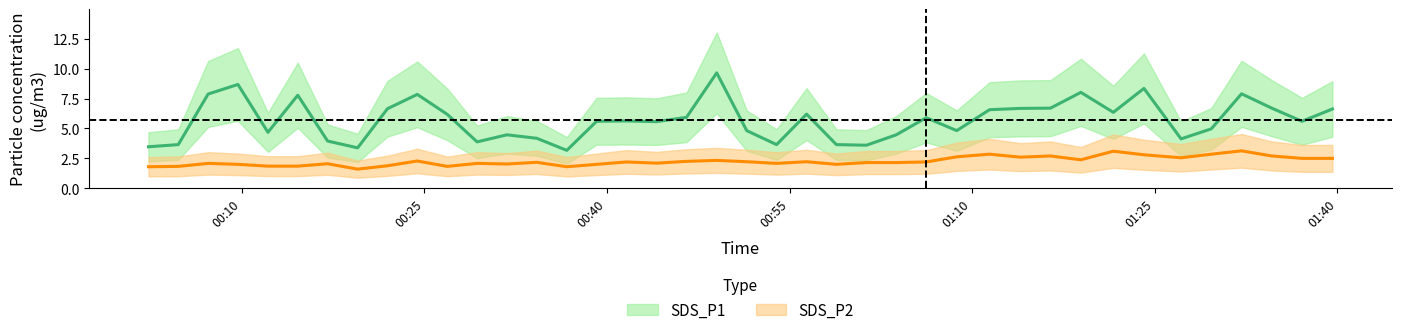

Where is the first local minimum for SDS_P2?

2023/08/30 00:19:31